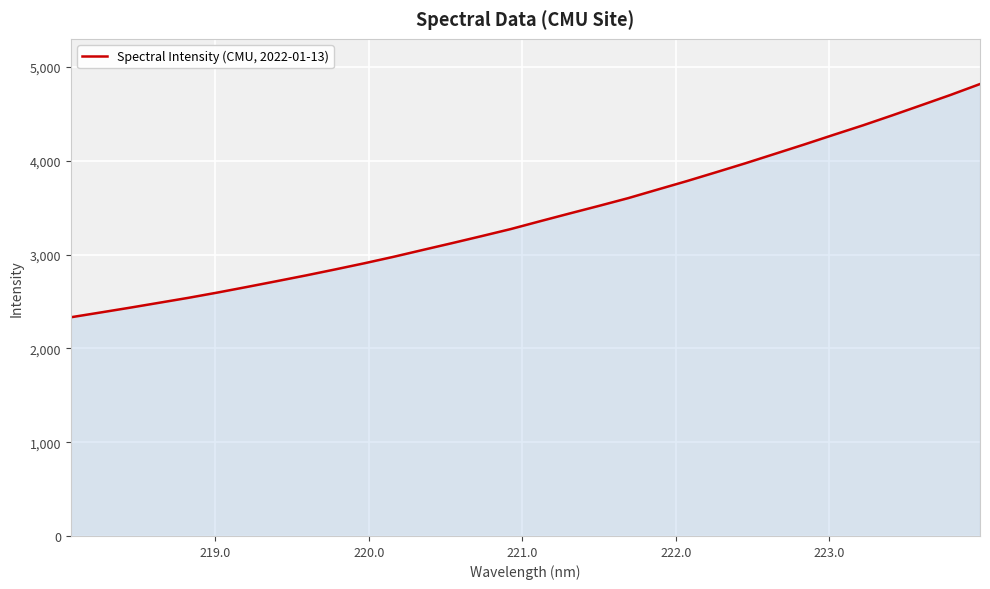

What is the minimum value shown in the chart?

2332.3